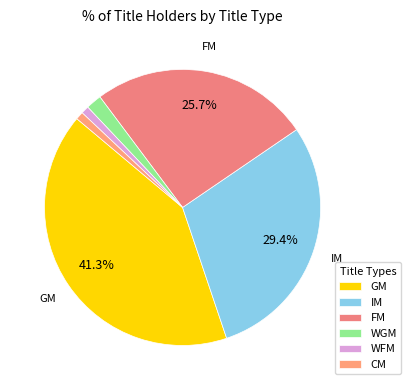

How many segments does this pie chart have?

6